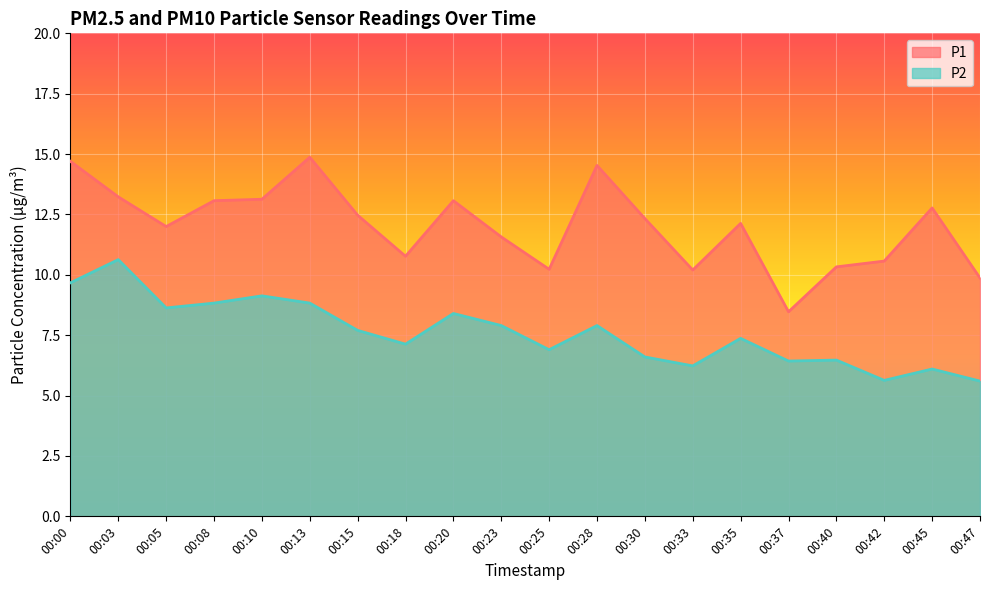

At how many categories does at least one series exceed 8?

20